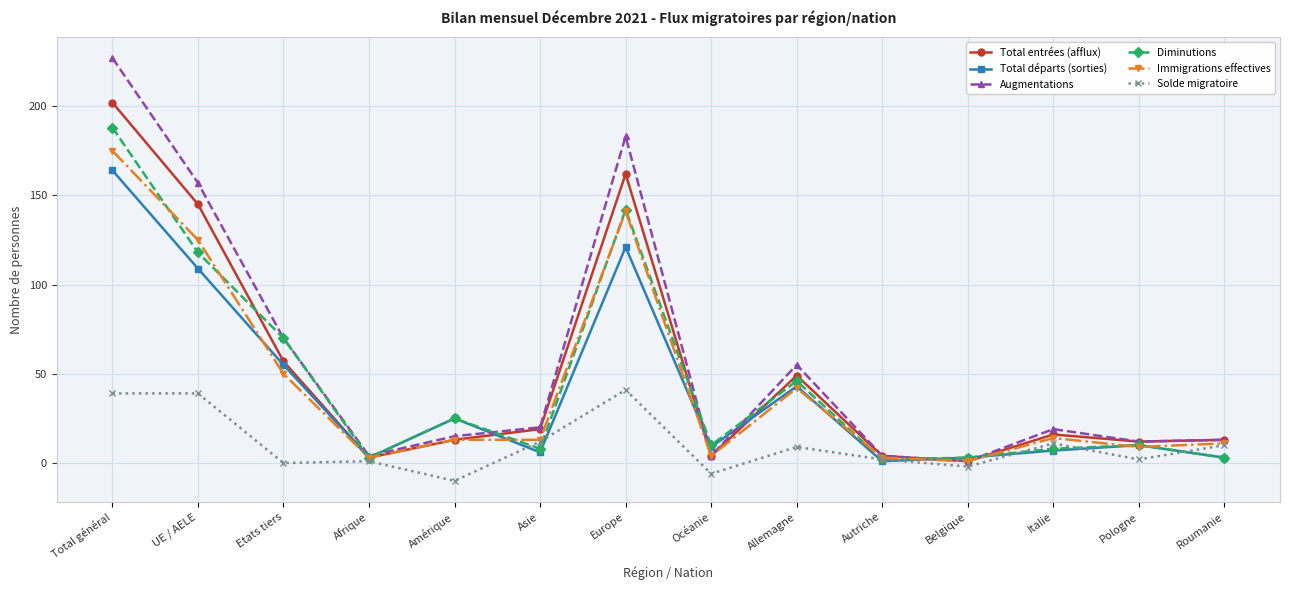

True or false: Total départs (sorties) has a value of 10 at Pologne.

True